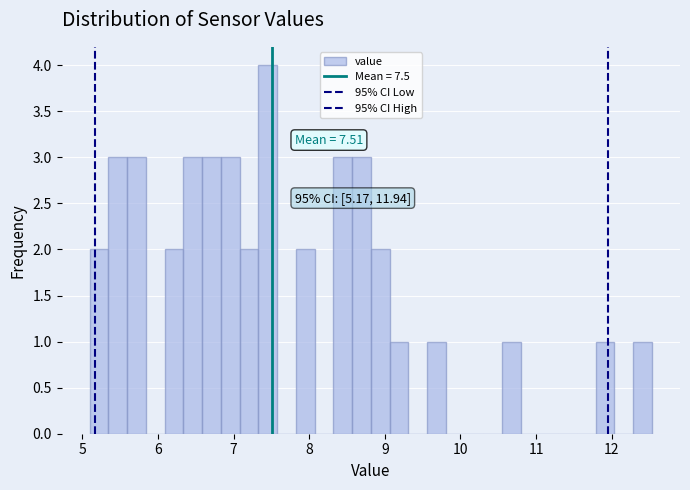

Around what value on the x-axis is the tallest bar? Give the approximate position of its centre, as read against the axis.

7.5